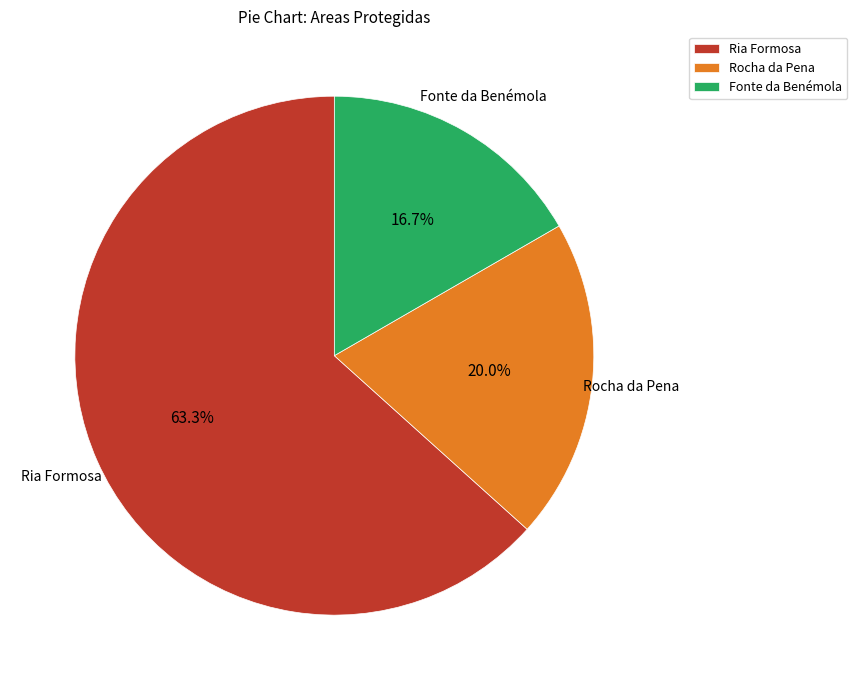

Does any single category account for the majority?

Yes